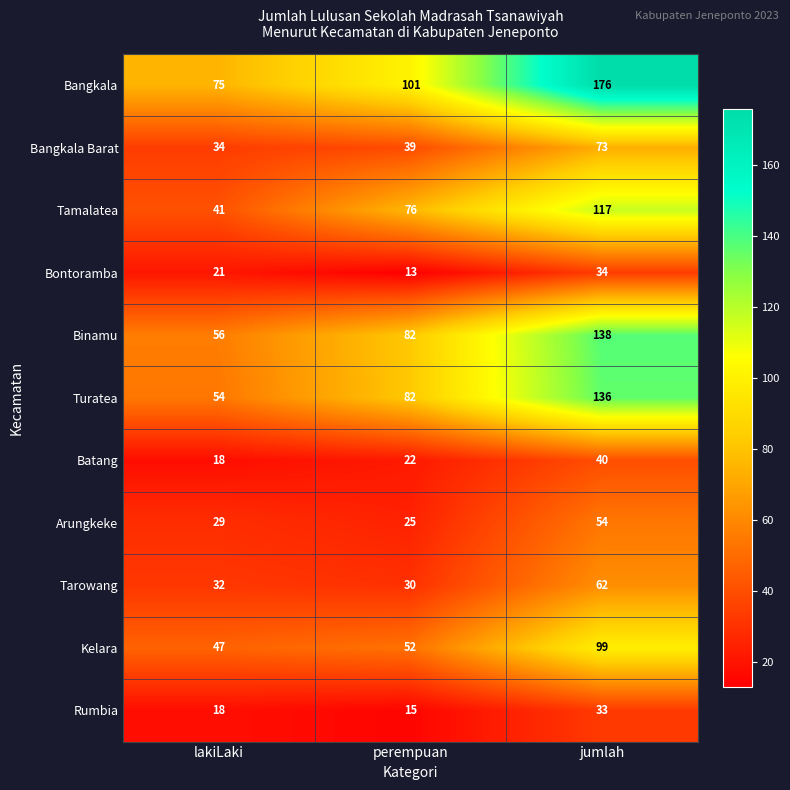

Read the Bangkala value at lakiLaki, to the nearest 50.

100